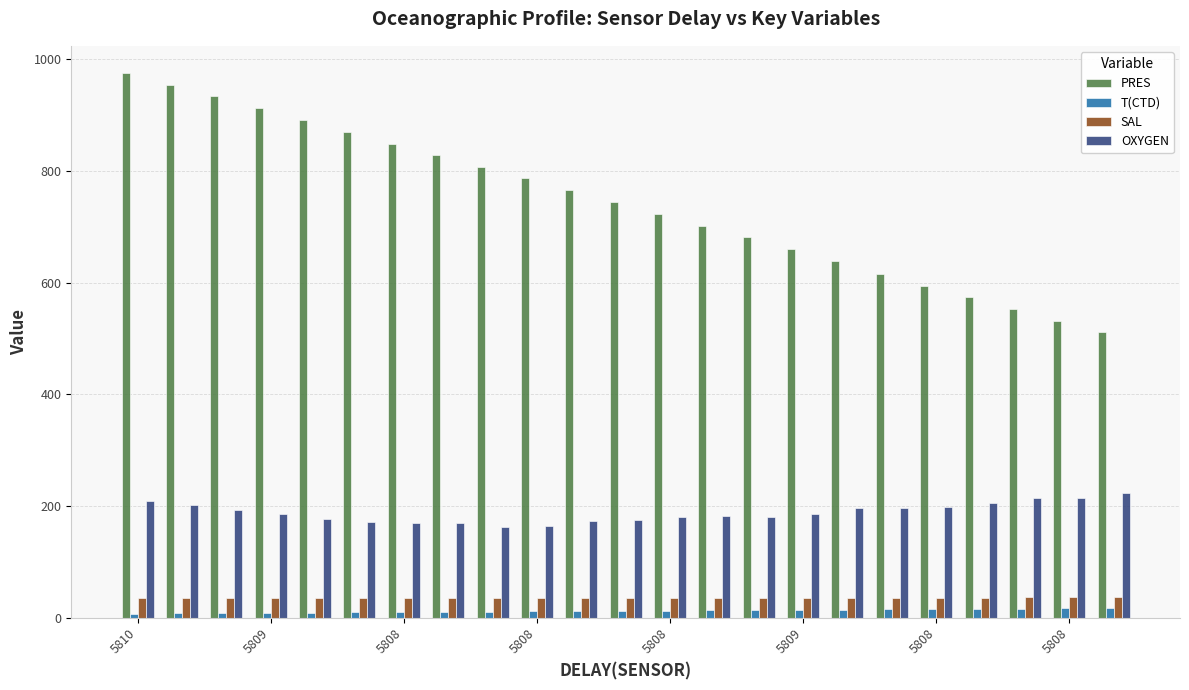

Which series has the largest range (max minus min)?

PRES